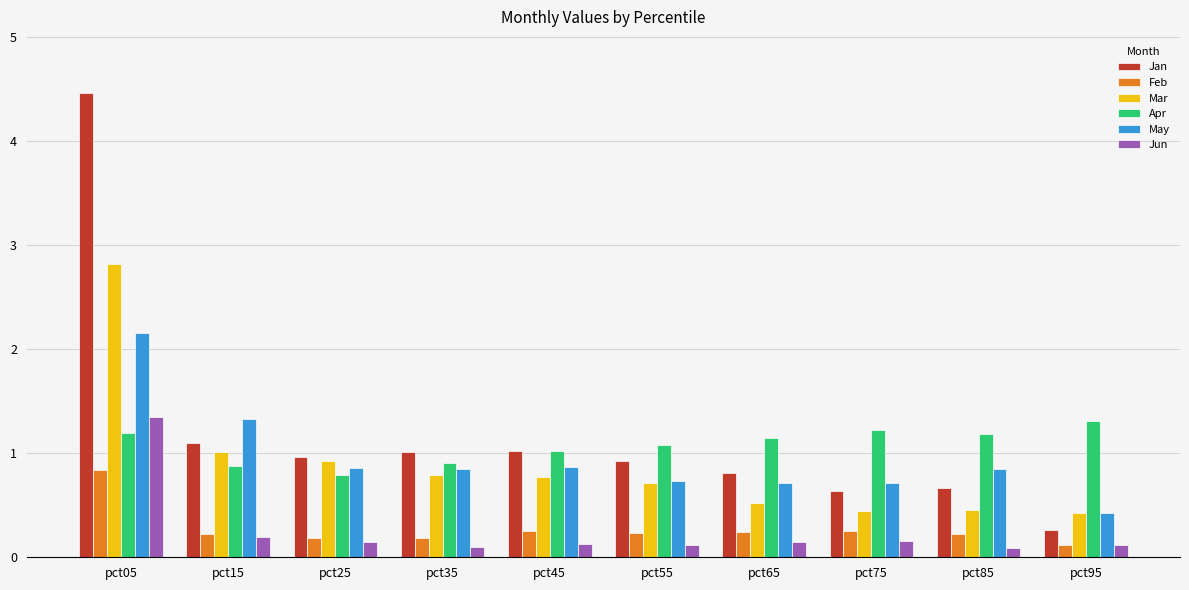

How many bars are there in total?

60